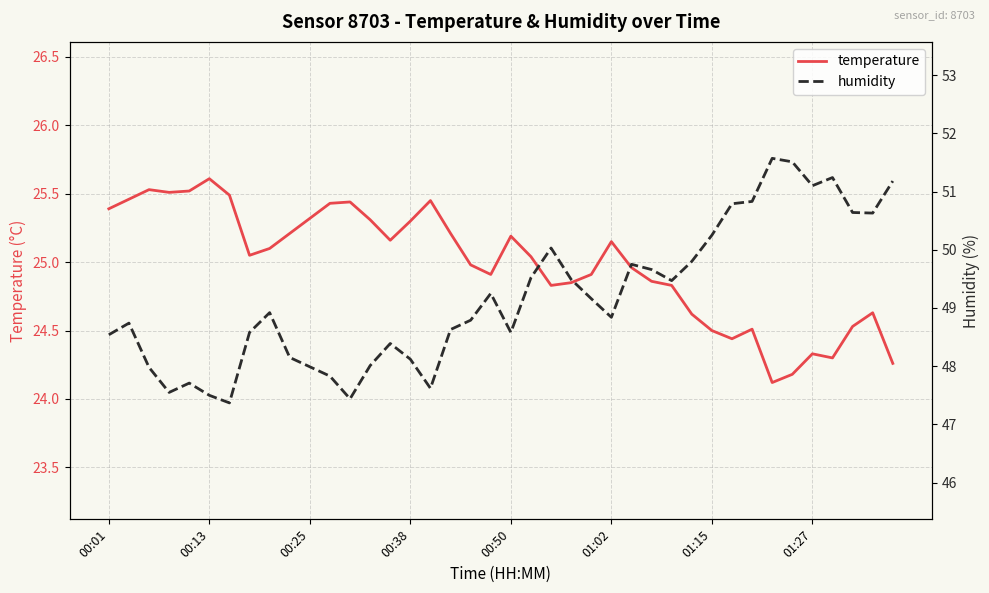

True or false: temperature and humidity intersect in this chart.

False